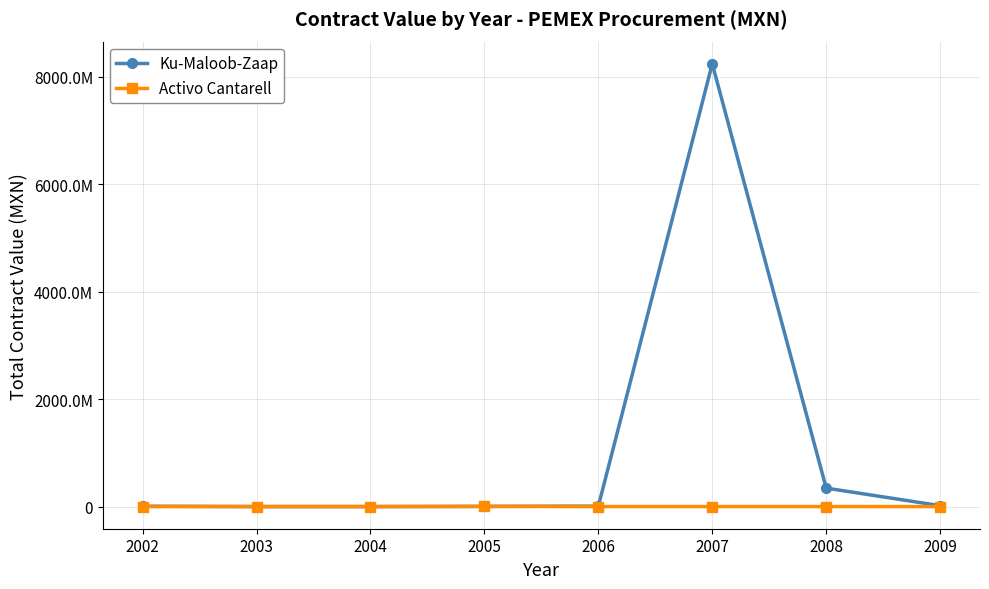

Is this an area chart (filled region under the line)?

No